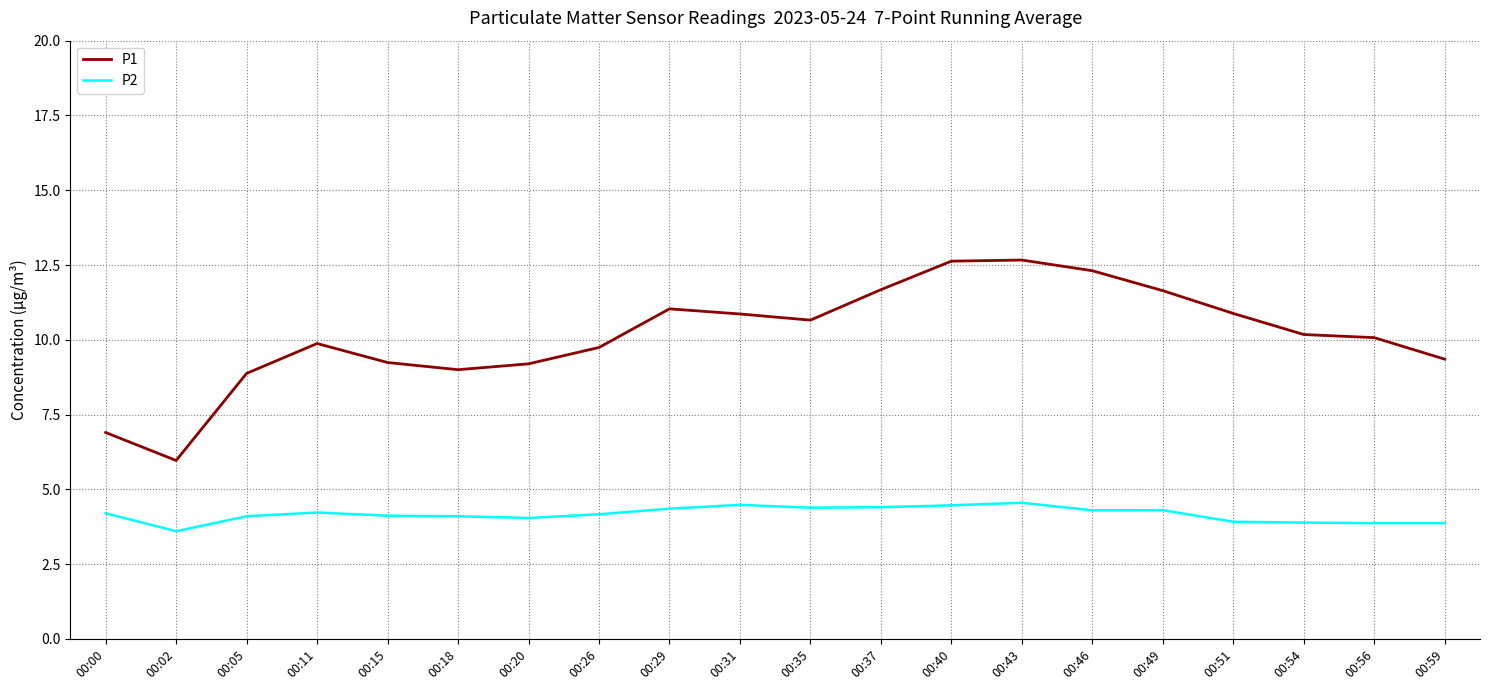

True or false: P1 has a value of 17.2 at 00:35.

False